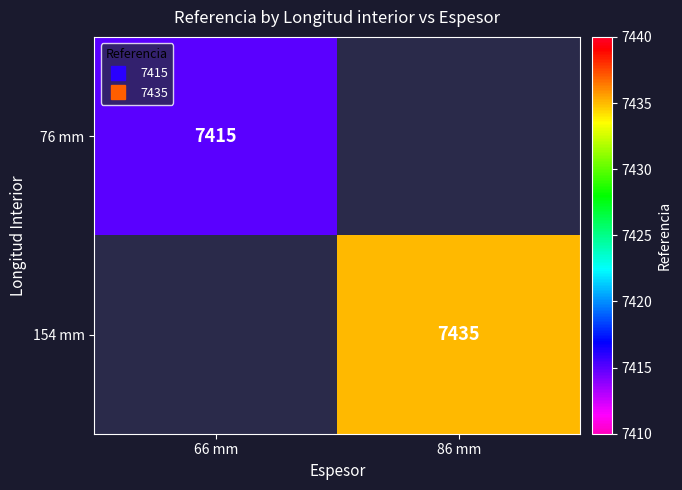

Rank the series by their maximum value, from lowest to highest.

76 mm, 154 mm